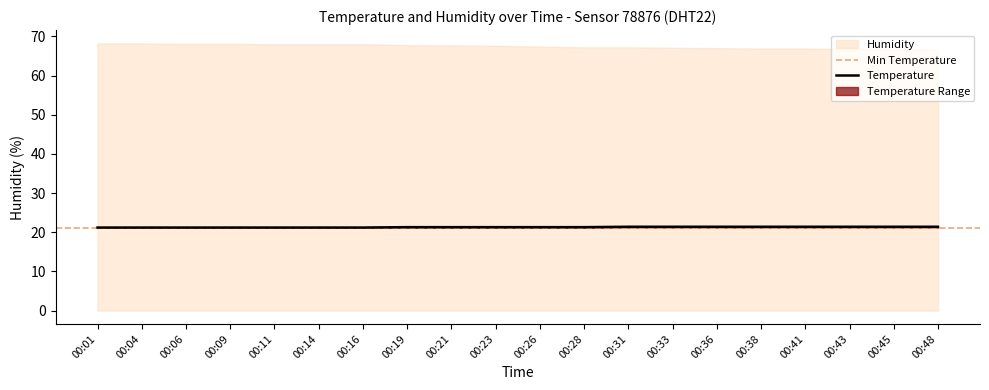

What is the minimum value shown in the chart?

21.2